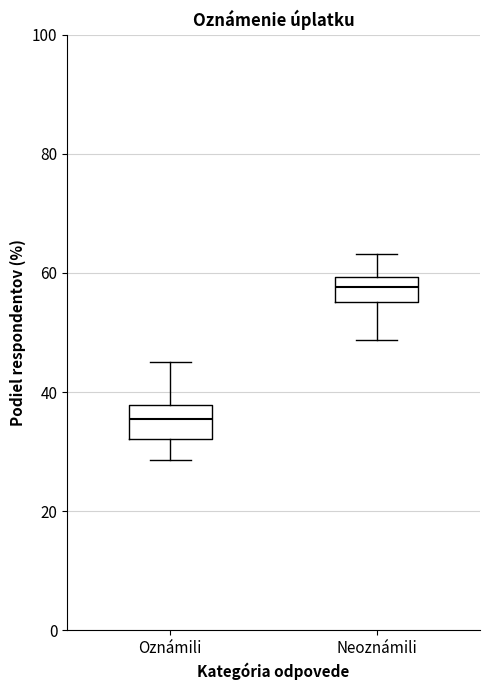

Which box's median line is the highest?

Neoznámili